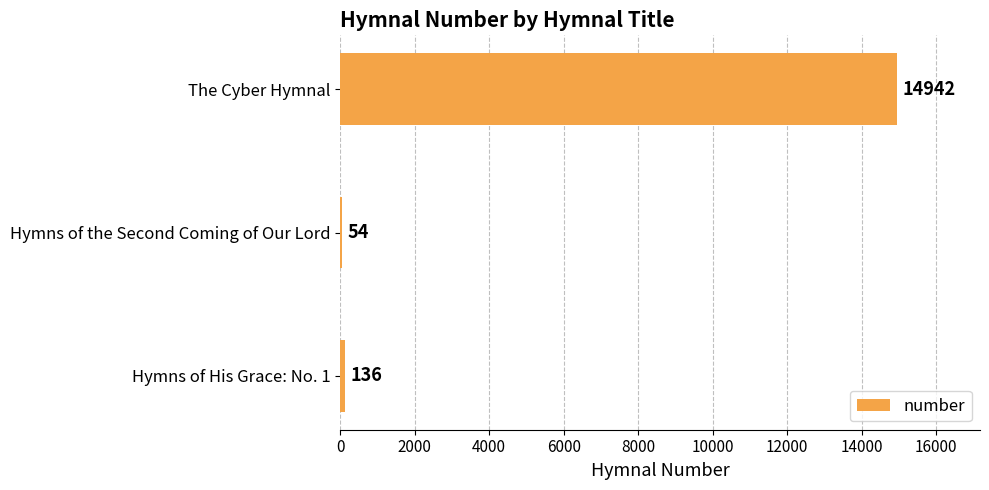

What is the minimum value shown in the chart?

54